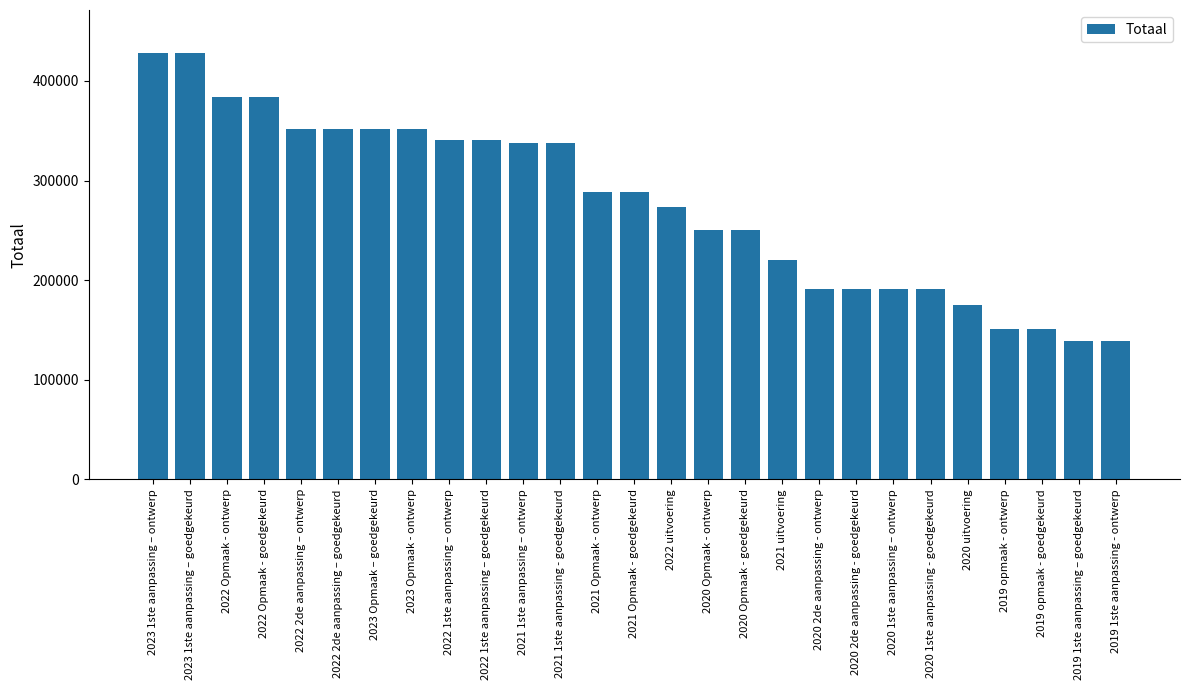

The chart shows a value of 190791 at 2020 2de aanpassing - goedgekeurd. True or false?

True